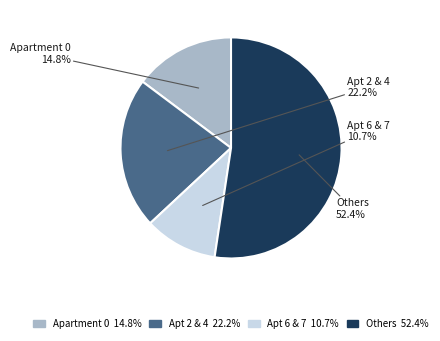

Is the sum of Others and Apt 2 & 4 greater than half?

Yes